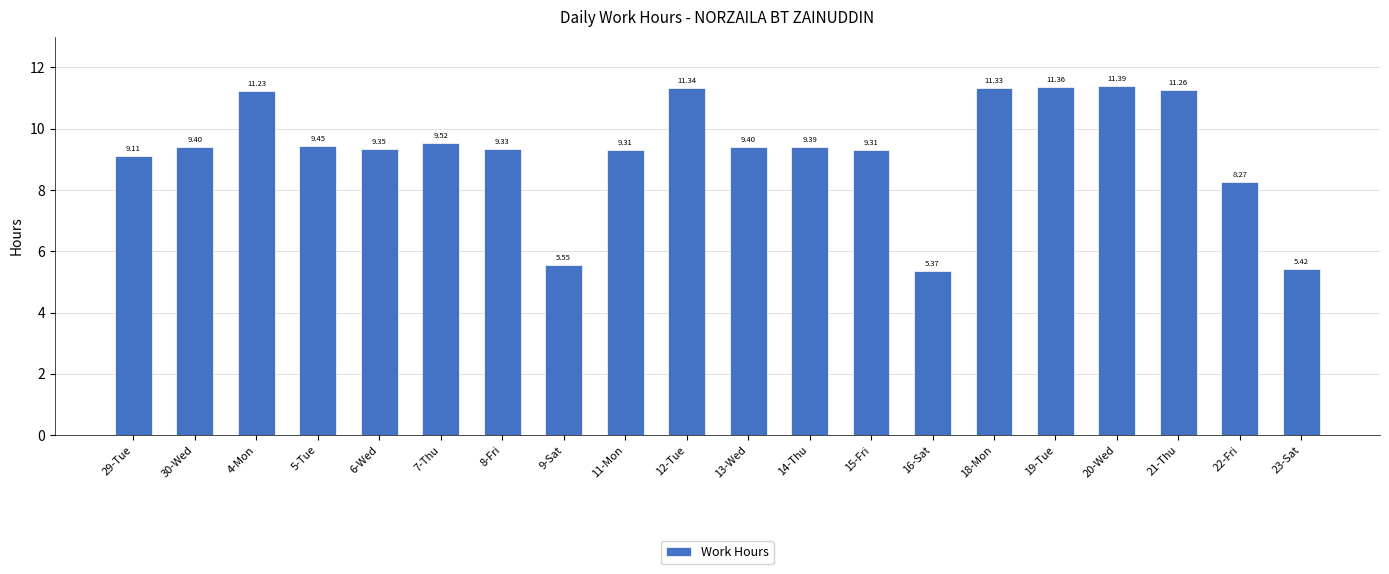

Is it true that the value at 14-Thu is 9.4?

True